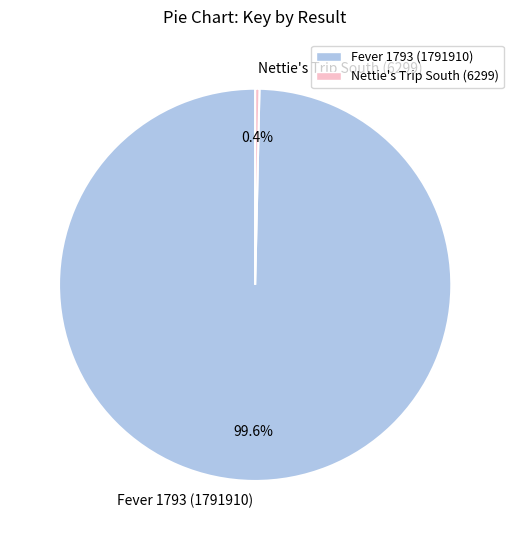

What is the total percentage of Nettie's Trip South (6299) and Fever 1793 (1791910)?

100.0%